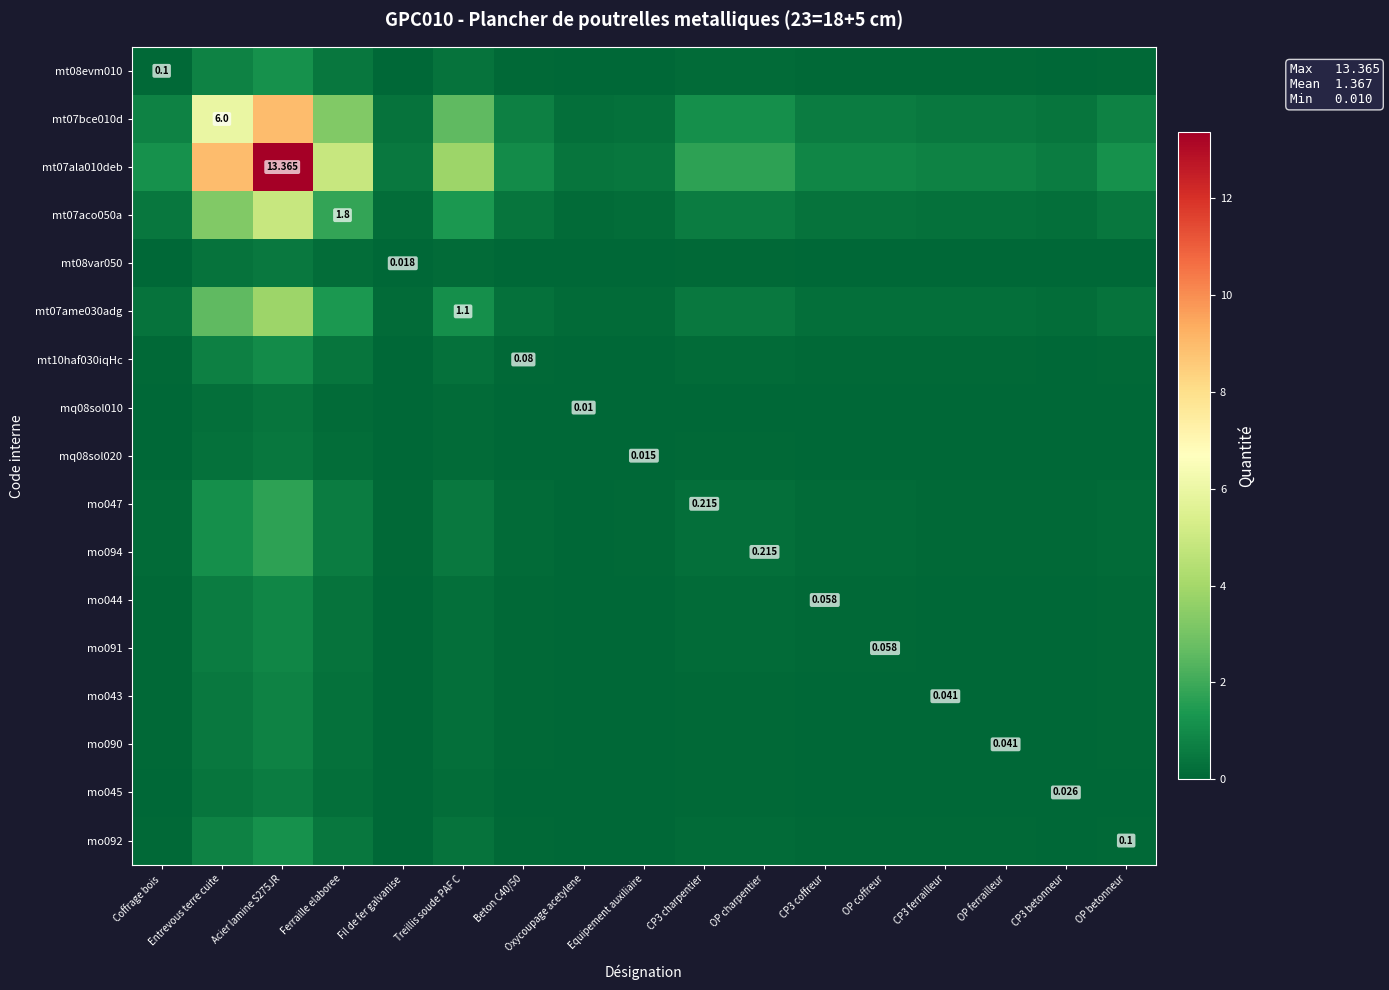

What is the spread (max minus min) of values at OP ferrailleur?

0.7